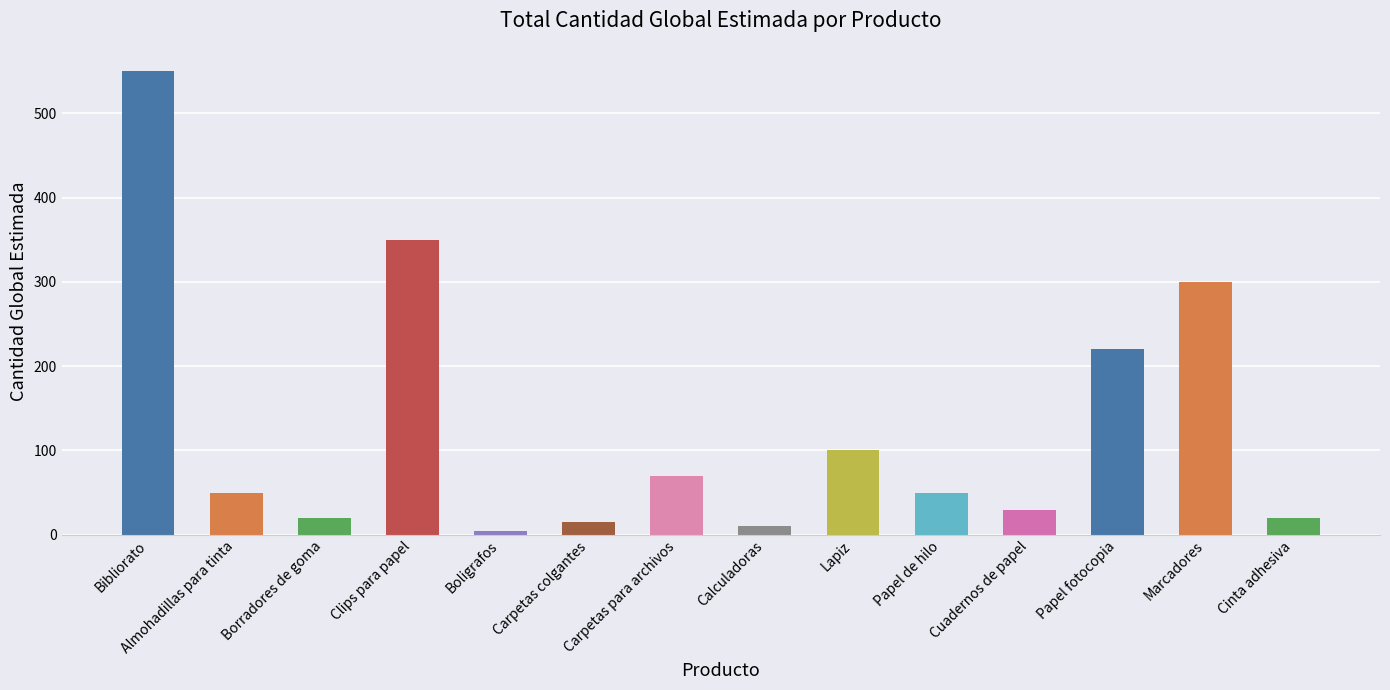

What is the label of the 5th bar from the left?

Boligrafos